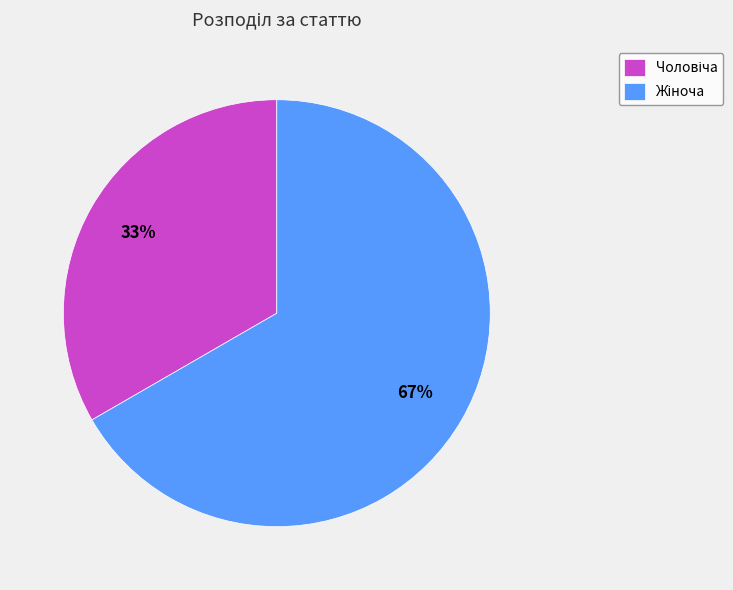

To the nearest percent, what is the average slice percentage?

50%